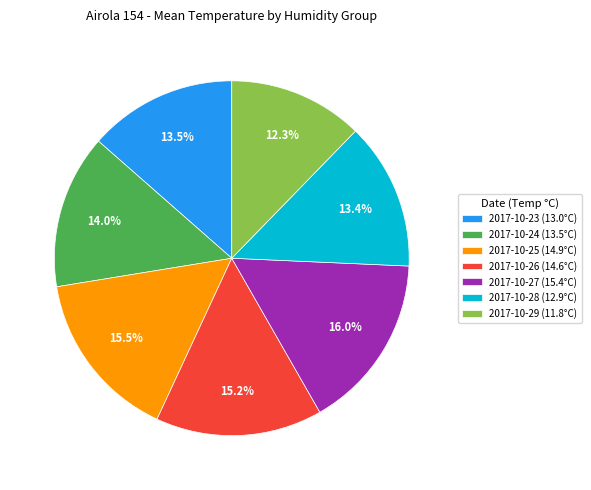

Does any single category account for the majority?

No